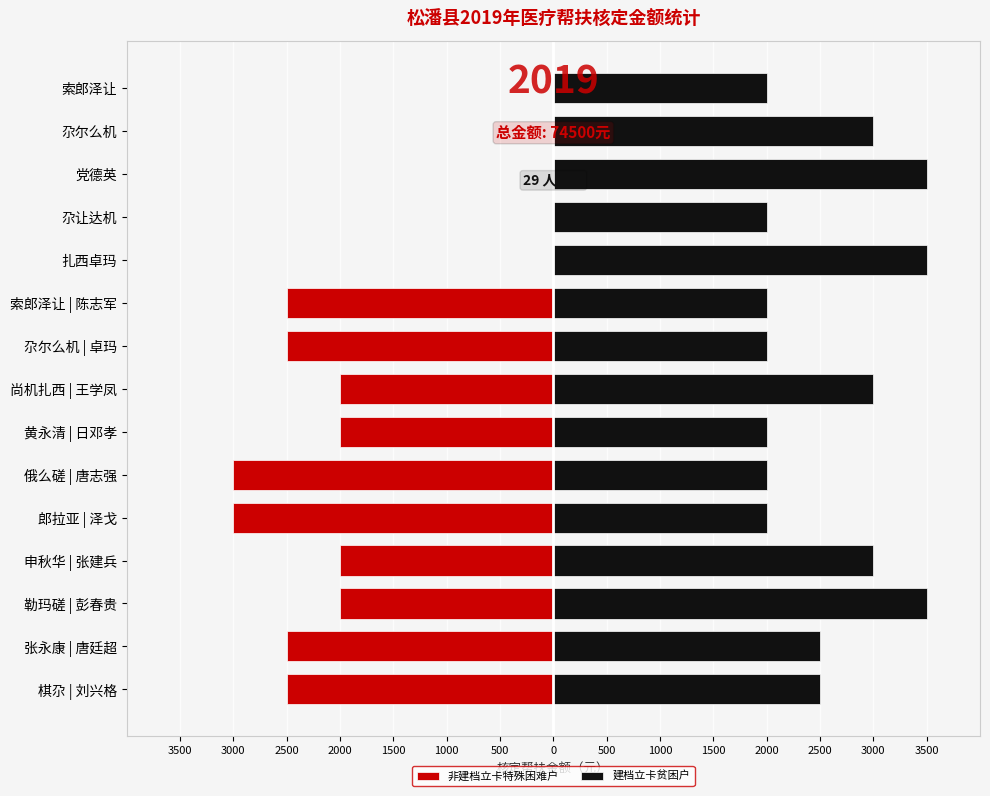

What is the sum of all 建档立卡贫困户 values?

38500